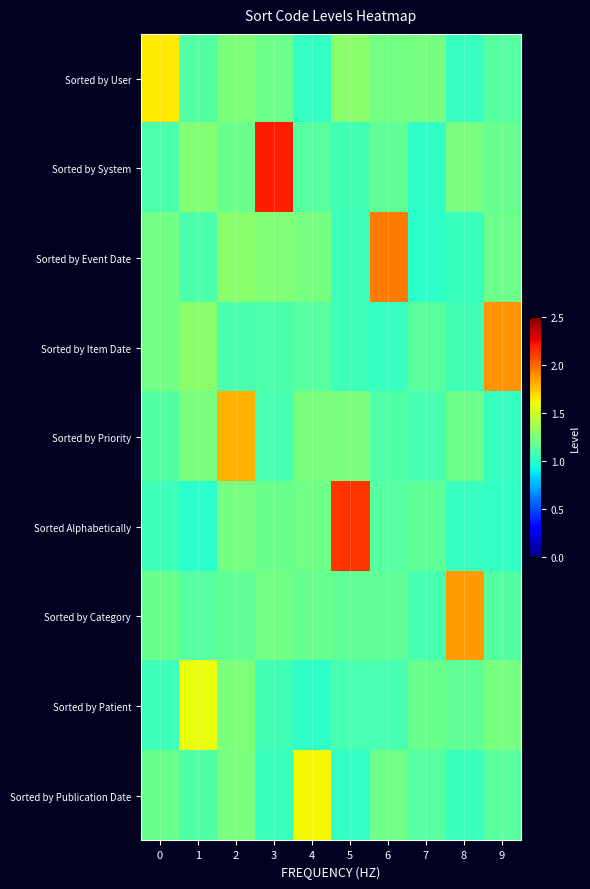

At how many categories does at least one series exceed 1?

10